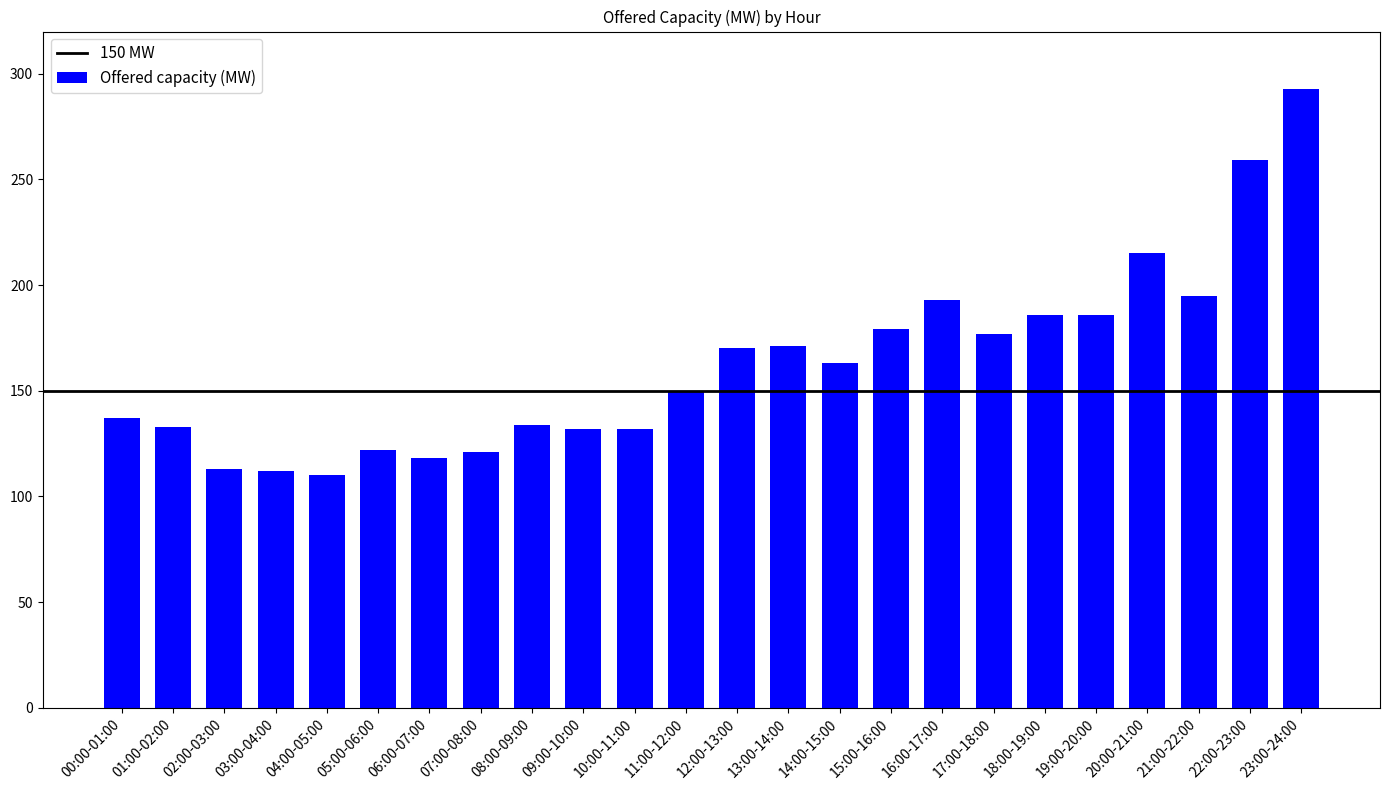

What is the change in value from 13:00-14:00 to 18:00-19:00?

+15